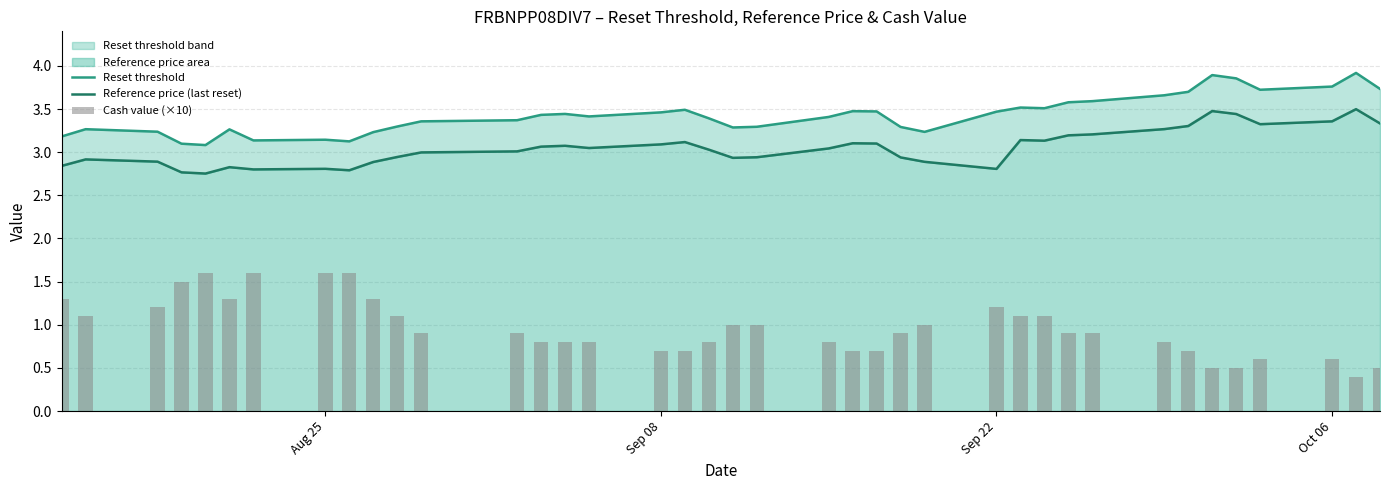

Rank the series by their maximum value, from highest to lowest.

Reset threshold, Reference price (last reset), Cash value (×10)